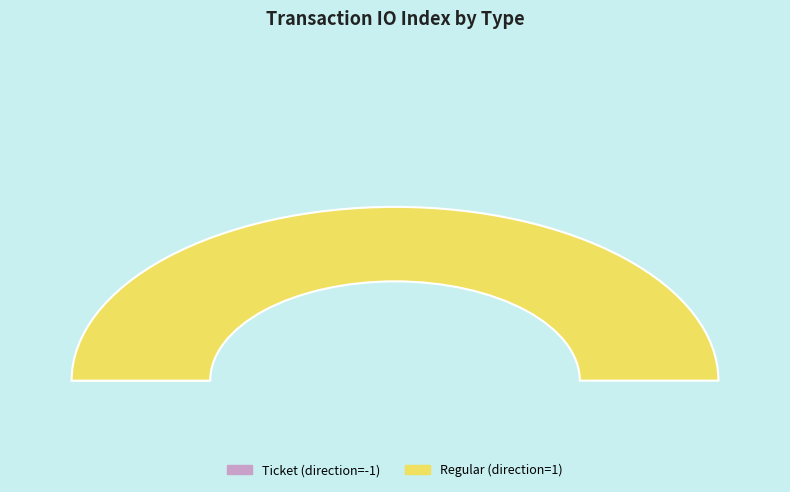

Is it true that Regular (direction=1) is 100% of the pie?

True